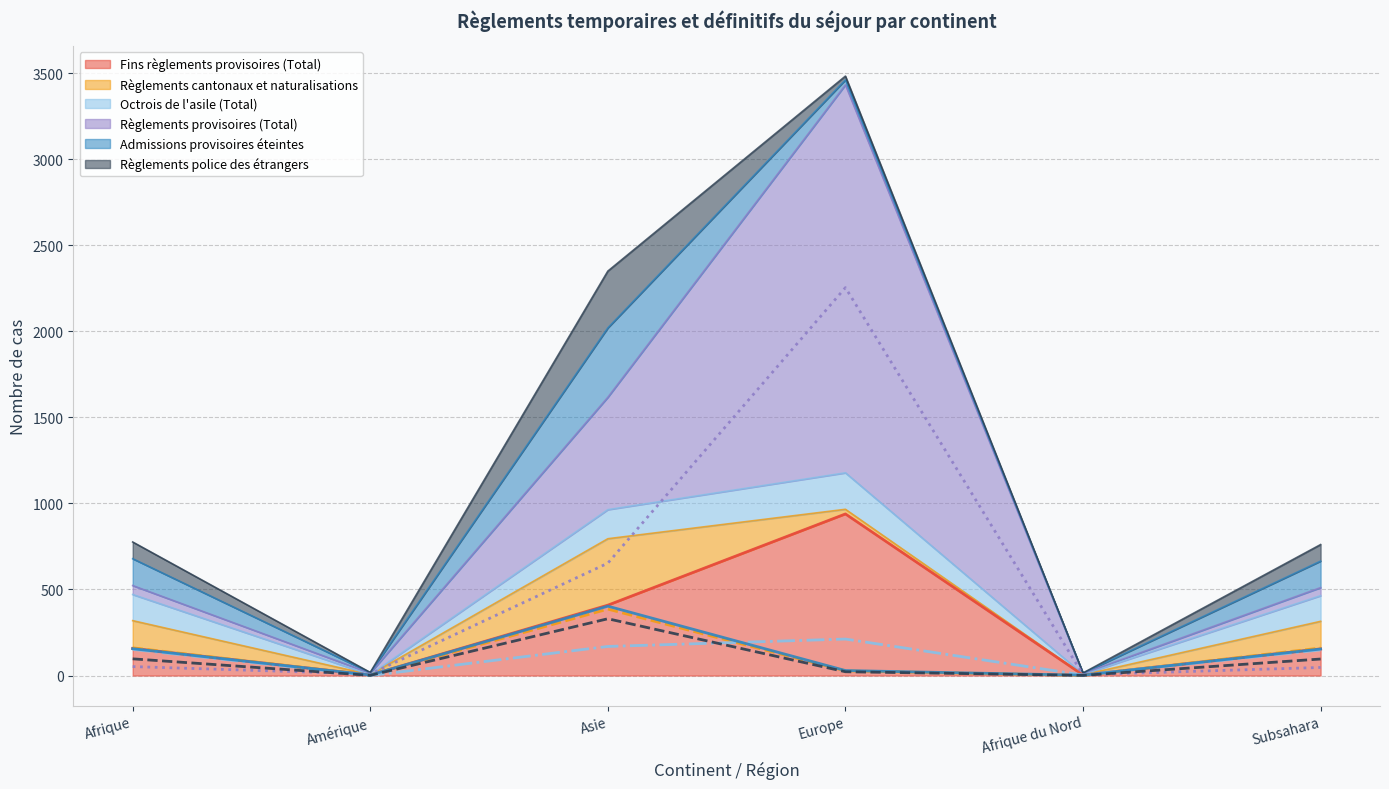

True or false: Fins règlements provisoires (Total) (line) and Règlements police des étrangers (line) cross at least once.

False